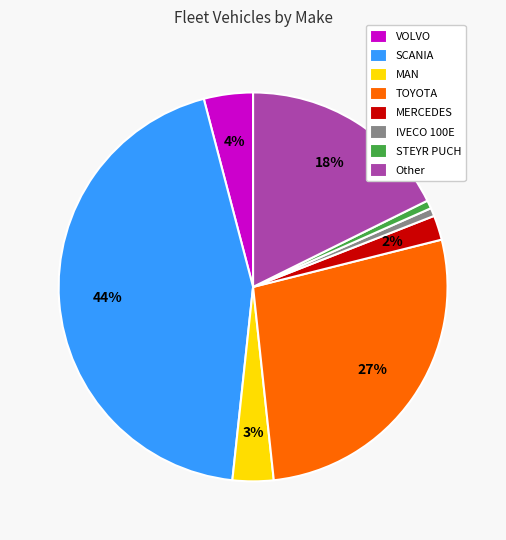

Between STEYR PUCH and VOLVO, which is larger?

VOLVO